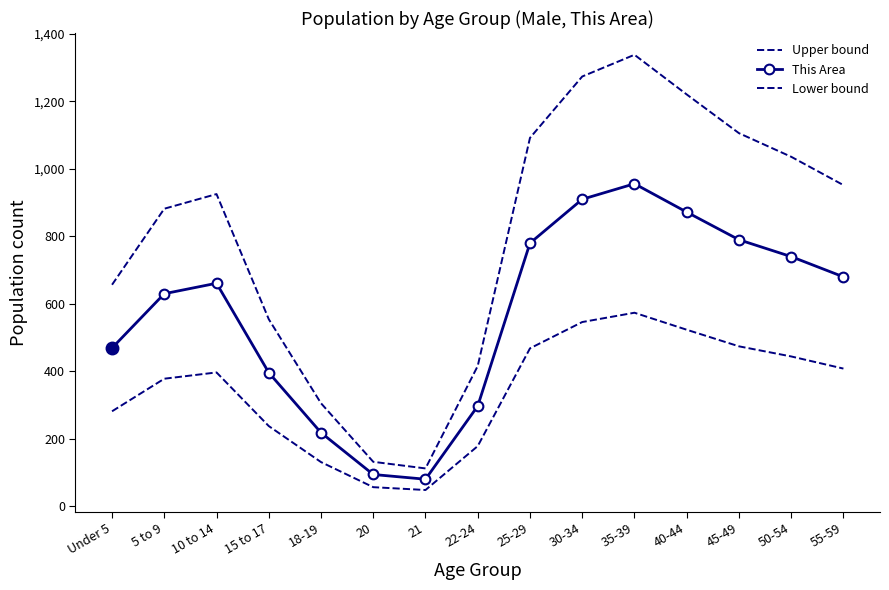

At which category does the chart reach its peak across all series?

35-39